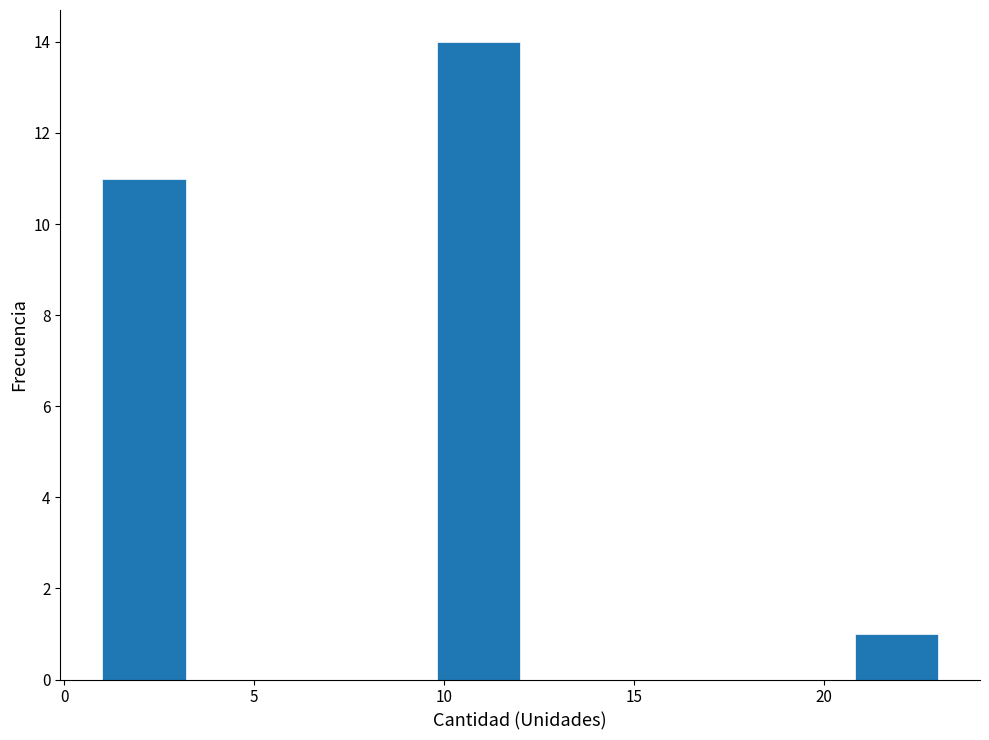

Reading left to right, transcribe this chart: for each bar, give the range it covers on the x-axis and its height. Neither the bar edges nor the heights are printed on the chart, so give them approximately, as read against the axes.

1.0 to 3.2: 11
3.2 to 5.4: 0
5.4 to 7.6: 0
7.6 to 9.8: 0
9.8 to 12.0: 14
12.0 to 14.2: 0
14.2 to 16.4: 0
16.4 to 18.6: 0
18.6 to 20.8: 0
20.8 to 23.0: 1